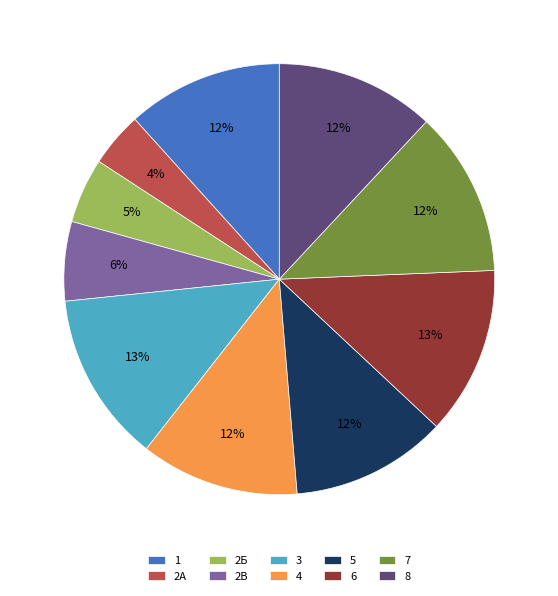

Does any single category account for the majority?

No